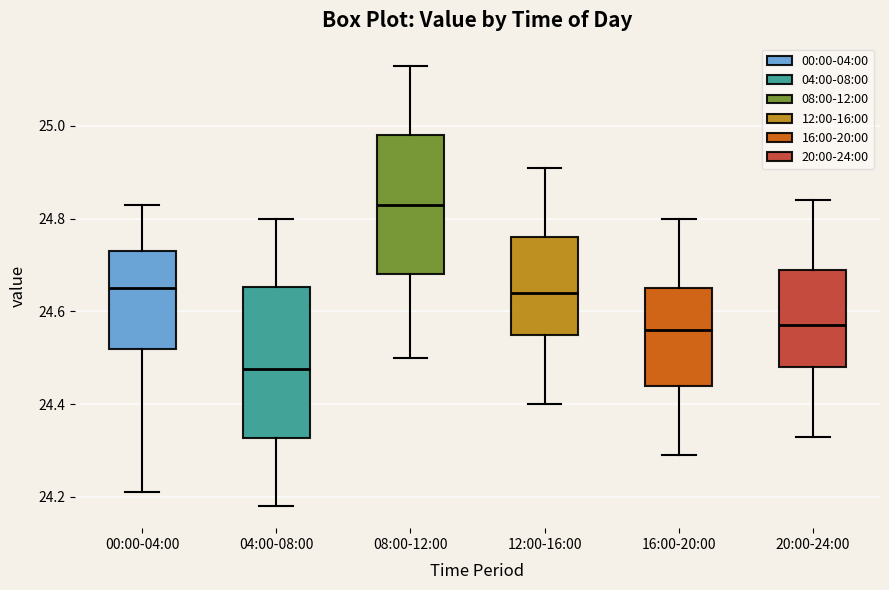

Where does the median line of the box for 04:00-08:00 sit on the y-axis? The values are not printed on the chart, so give them approximately, as read against the axis.

24.48